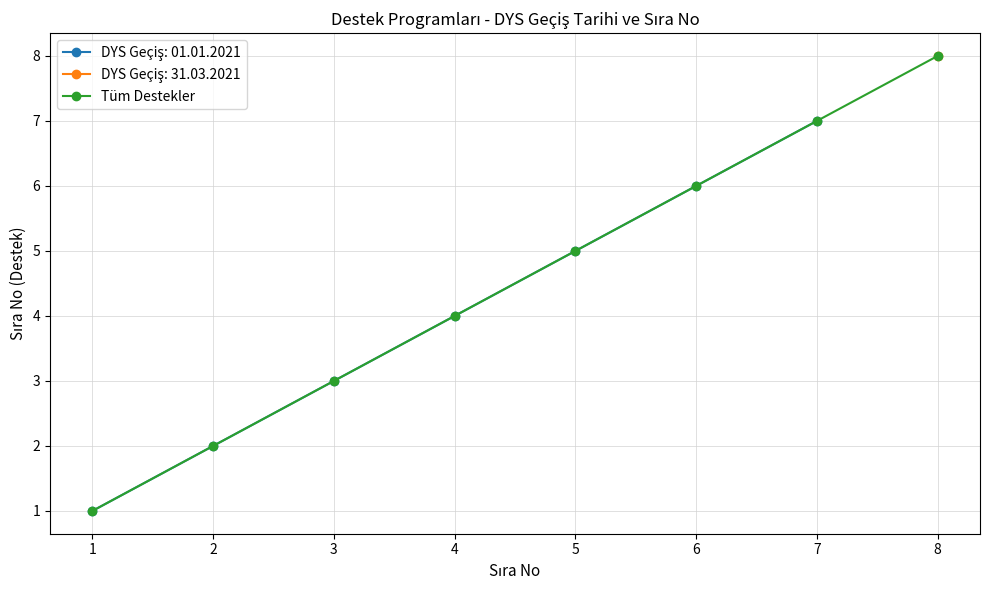

What is the greatest value displayed?

8